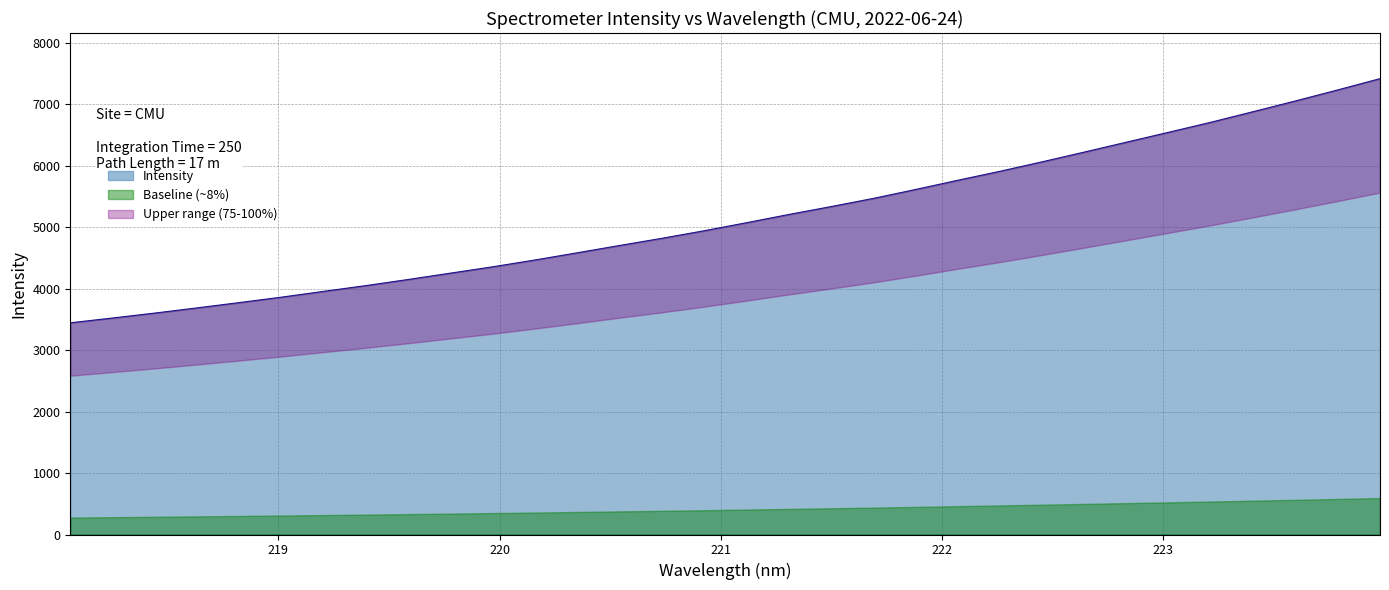

What is the sum of the values at 220.5444 and 220.9264?

9645.2